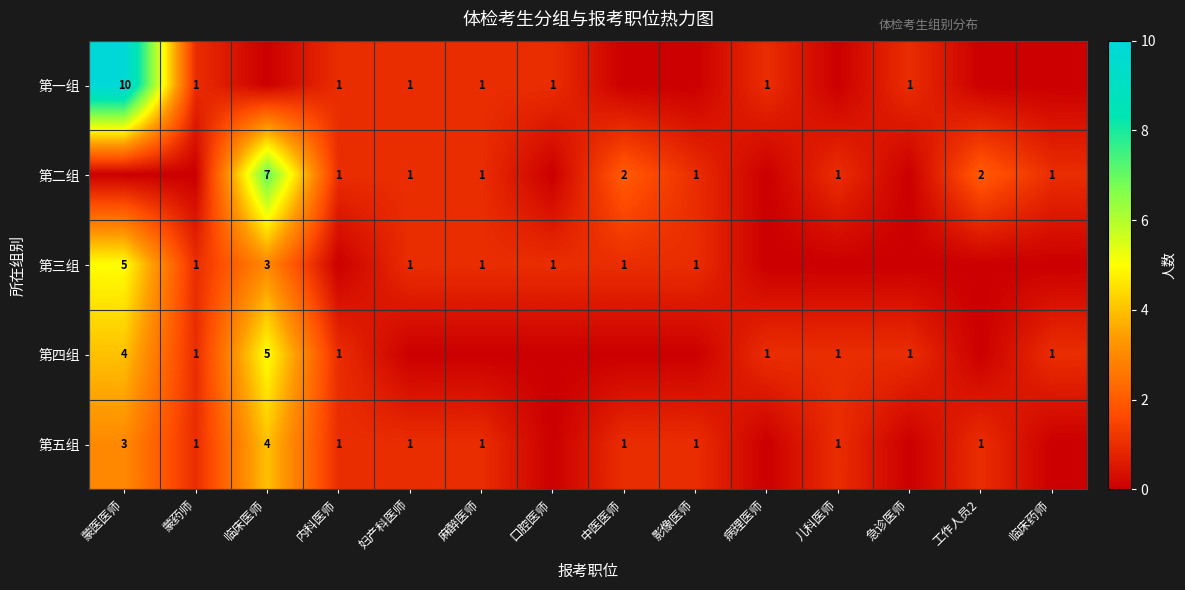

Is the value of 第四组 at 蒙医医师 greater than the value of 第二组 at 临床药师?

Yes